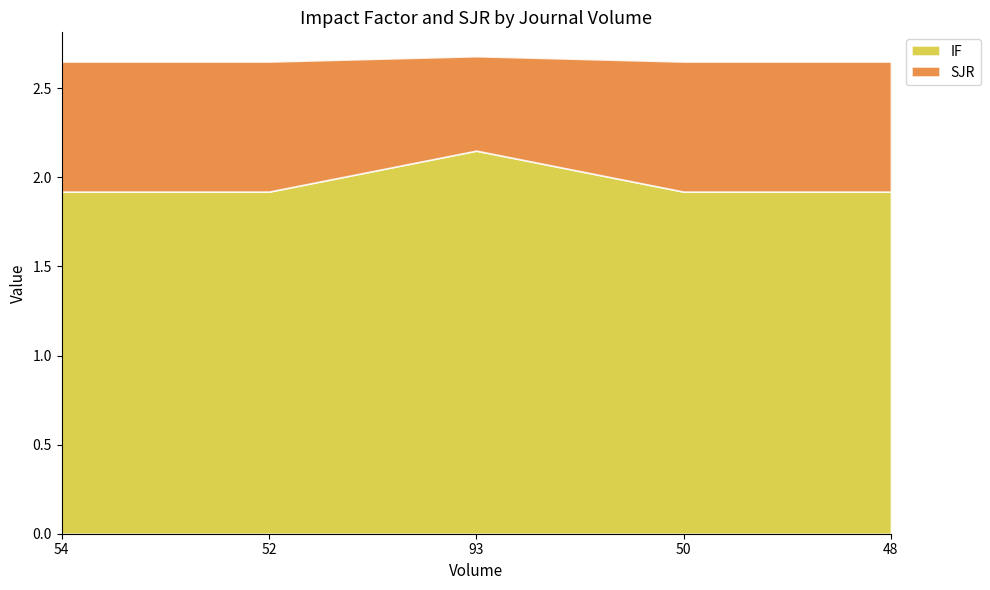

Which label corresponds to the smallest value in the chart?

93